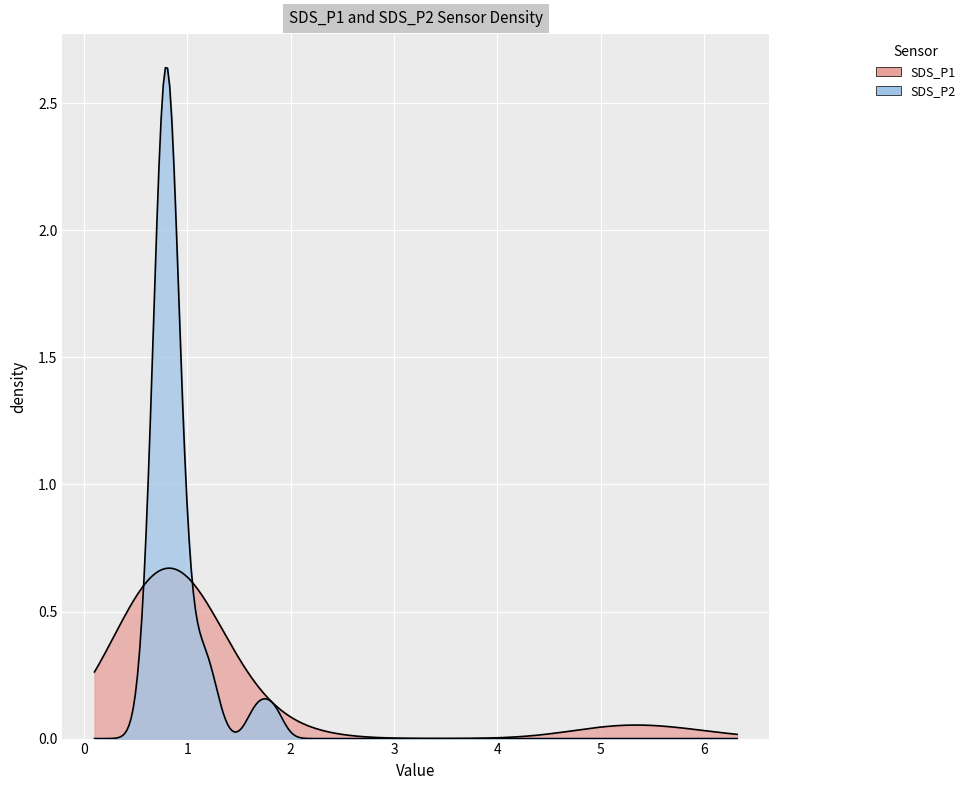

What is the lowest value of the SDS_P2 series?

0.6